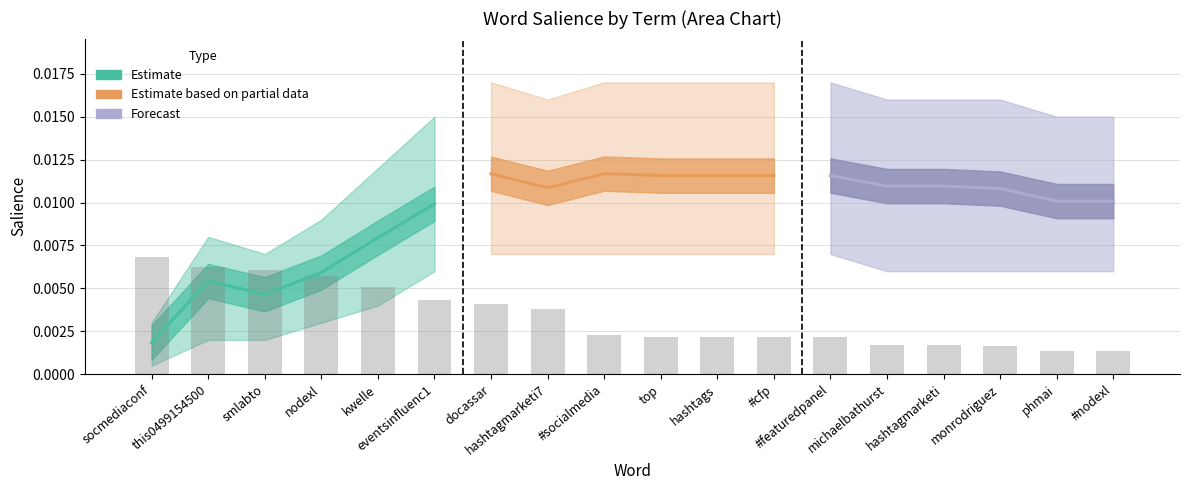

Count the Forecast values in the range 0 to 1.

6